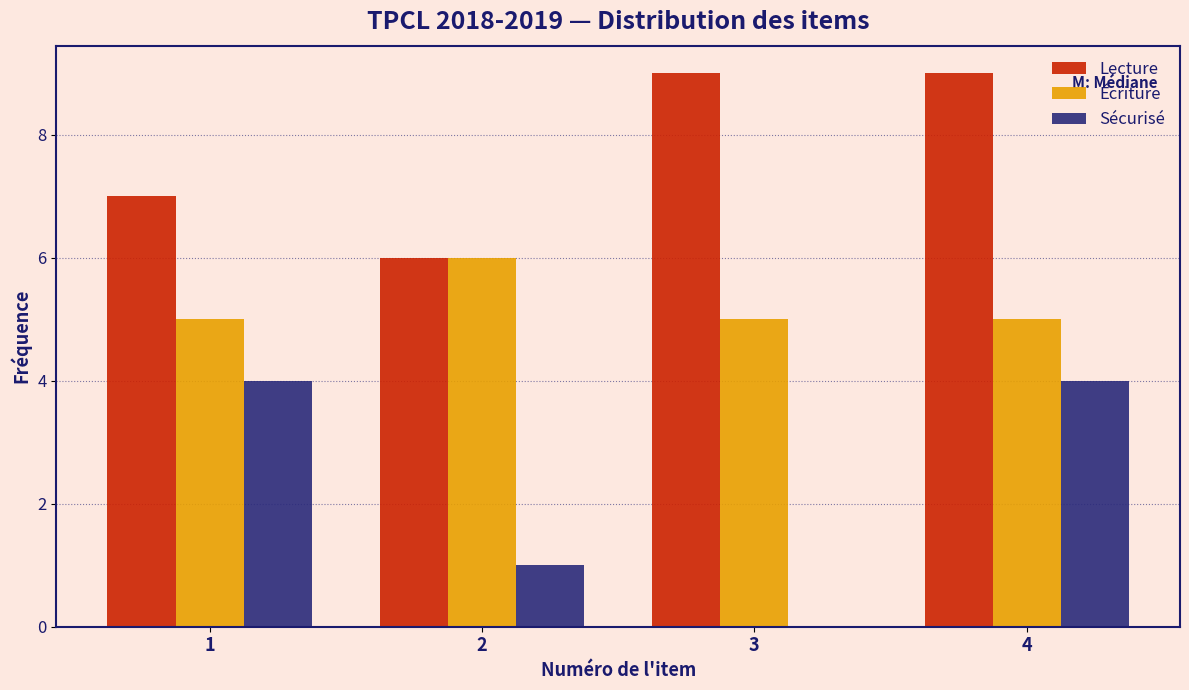

Reading left to right, what are all the values shown in this chart?

Lecture: 1=7	2=6	3=9	4=9
Écriture: 1=5	2=6	3=5	4=5
Sécurisé: 1=4	2=1	3=0	4=4